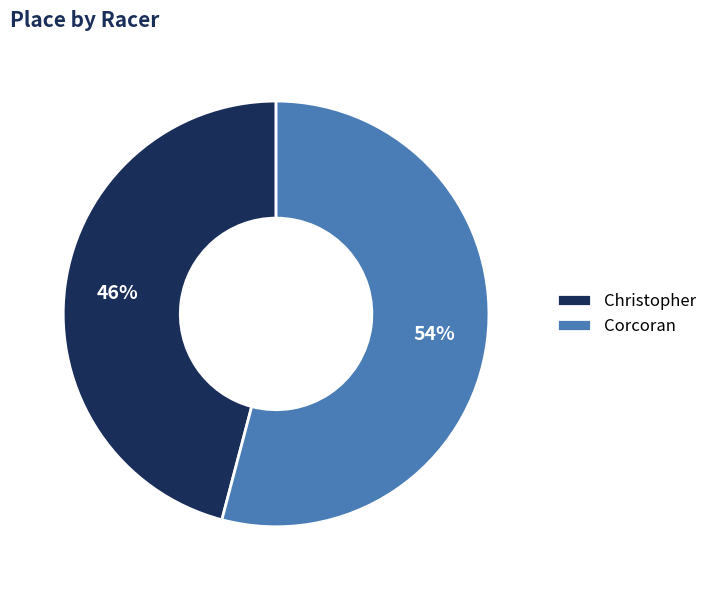

Is the sum of Corcoran and Christopher greater than half?

Yes